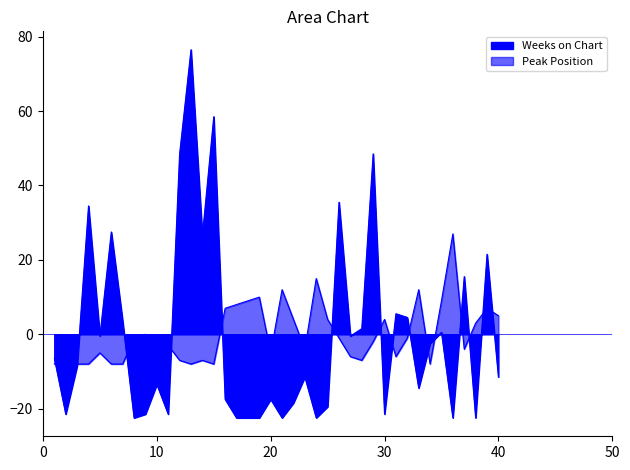

List the series in order of their peak value, lowest first.

Peak Position, Weeks on Chart